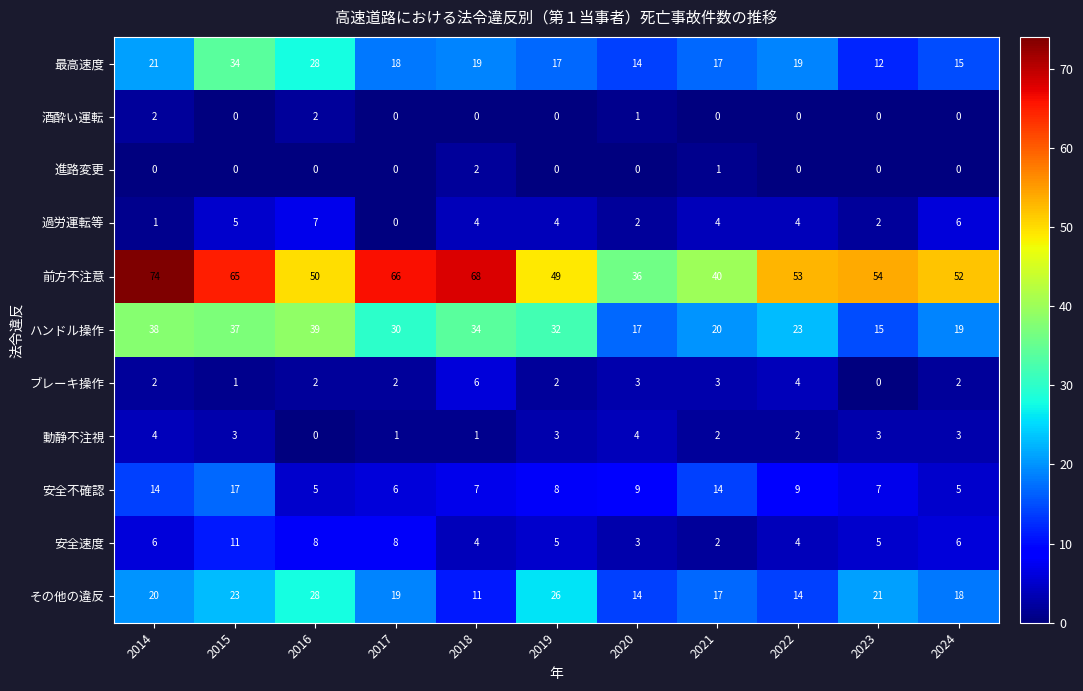

At which label is 進路変更 closest to 1?

2021